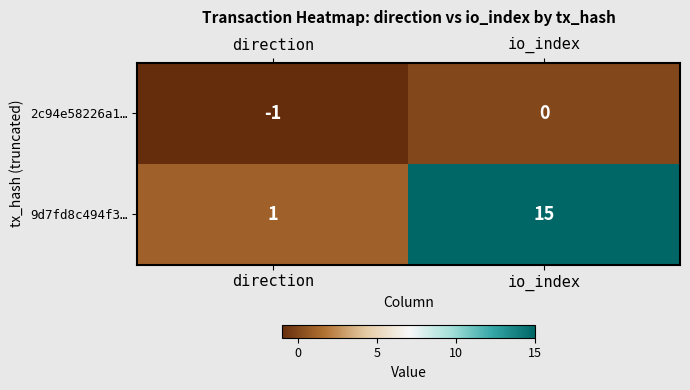

Rank the series by their average value, from lowest to highest.

2c94e58226a1…, 9d7fd8c494f3…